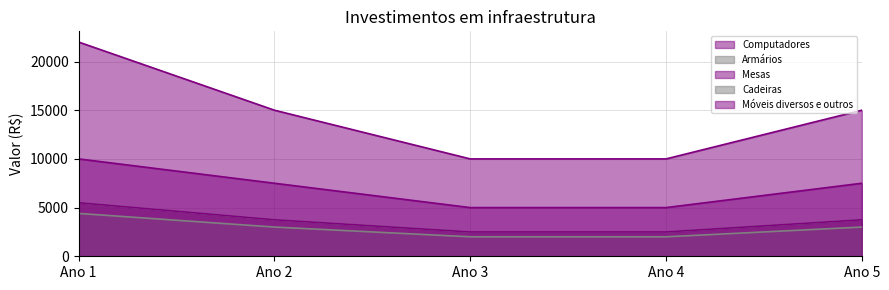

At how many categories does at least one series exceed 19873?

1